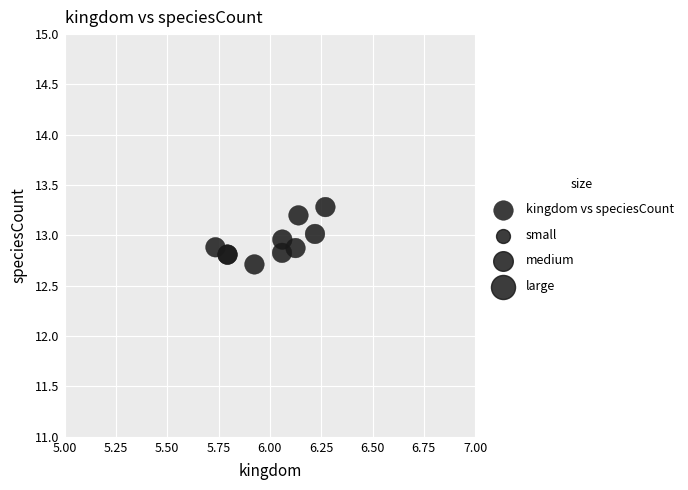

What Y value in the scatter plot is closest to 12?

12.7